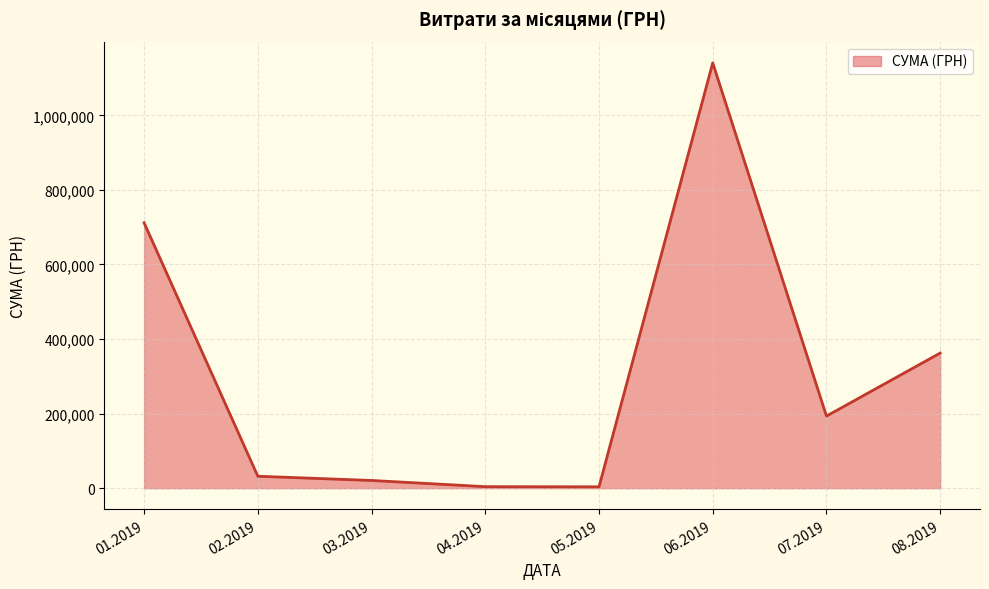

What is the difference between the second highest and minimum values?

708189.1